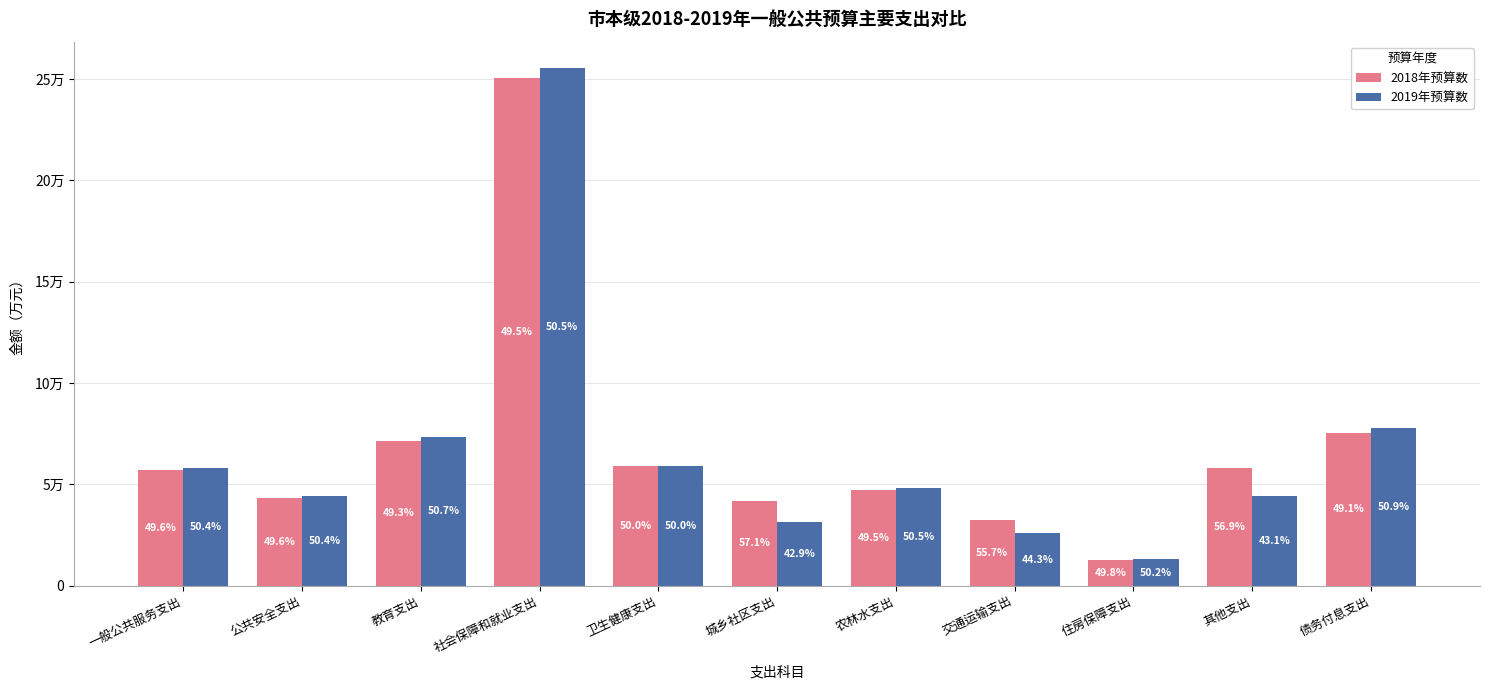

Does the chart contain stacked bars?

No